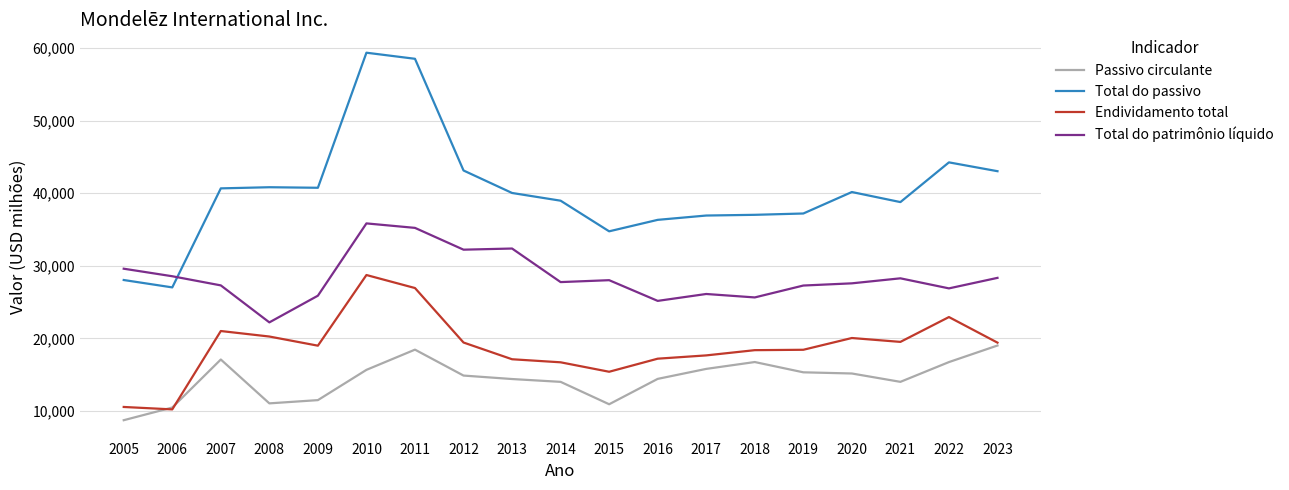

How many series are shown in this chart?

4